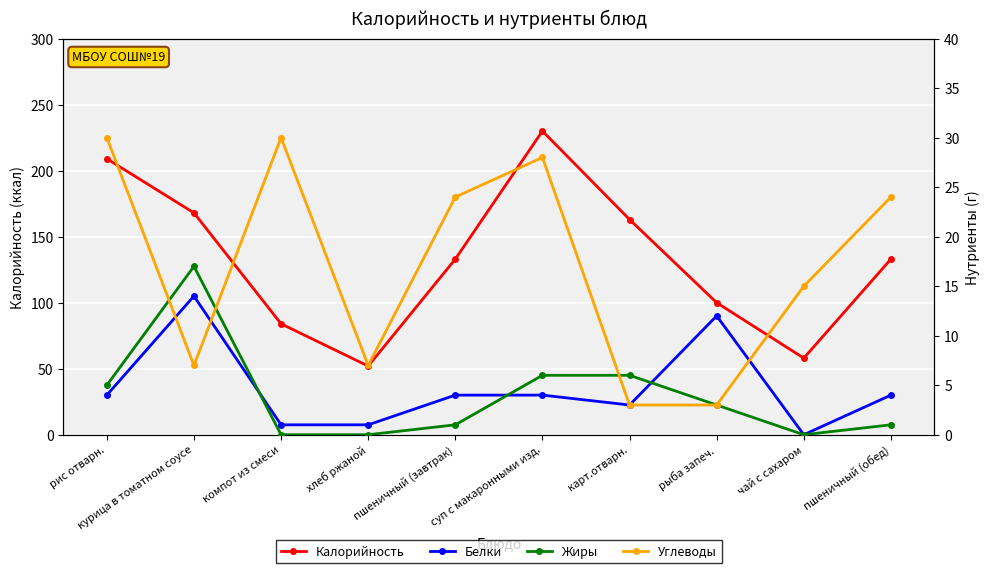

At which label does Белки first exceed 4?

курица в томатном соусе